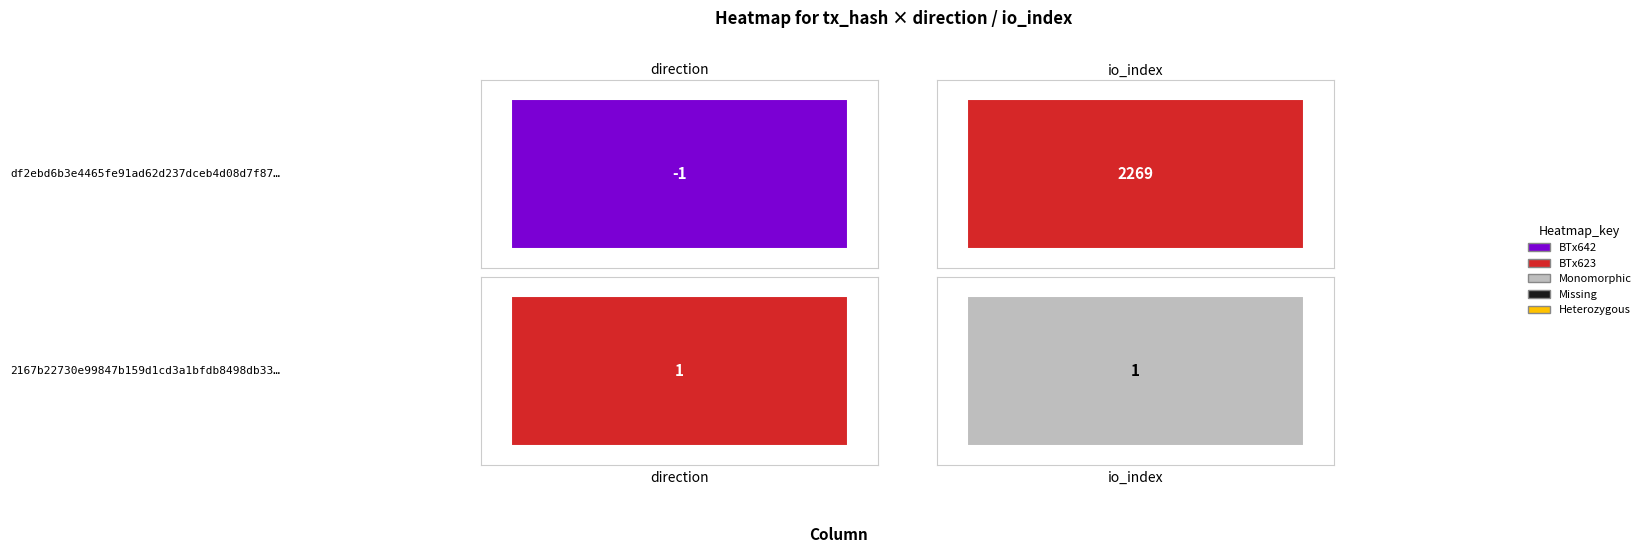

True or false: 2167b22730e99847b159d1cd3a1bfdb8498db33 has a value of 1 at 1.

True